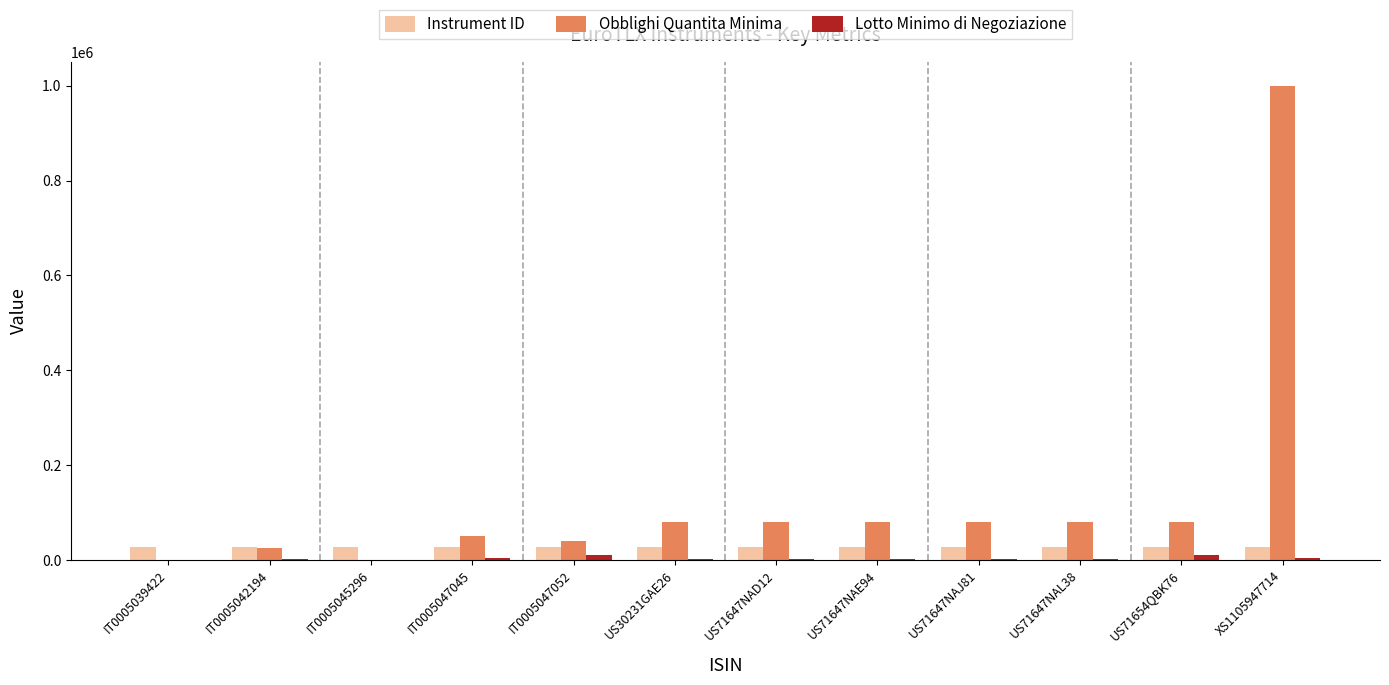

What is the greatest value displayed?

1000000